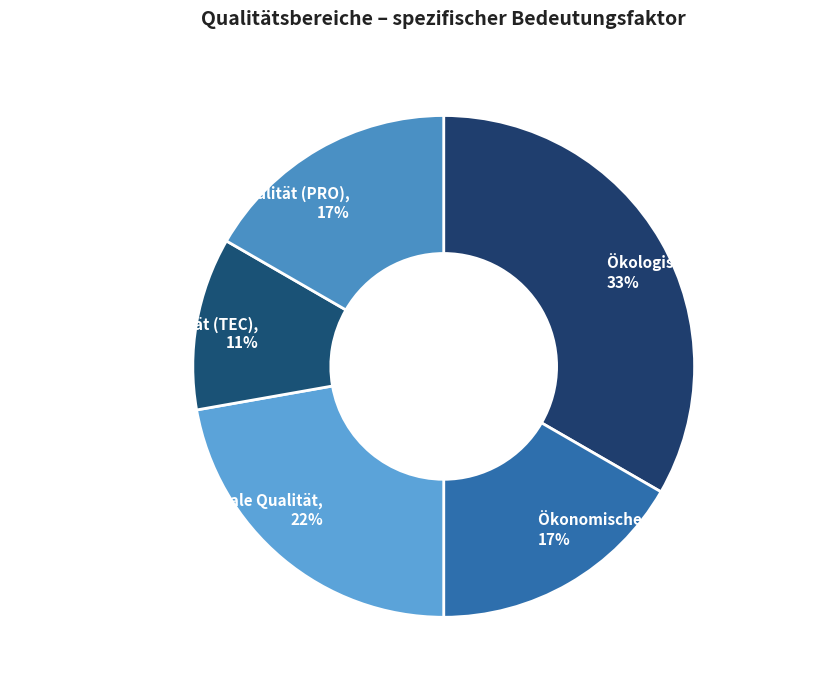

Which slice is the largest?

Ökologische Qualität (ENV)